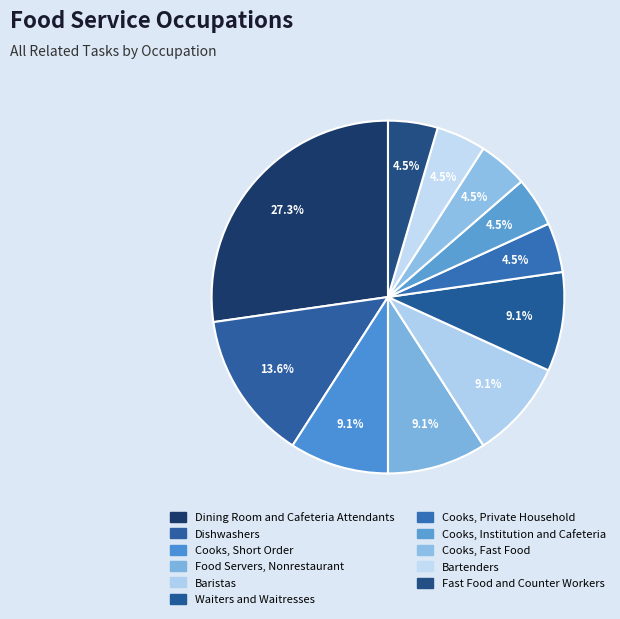

True or false: Cooks, Institution and Cafeteria accounts for 5% of the total.

True